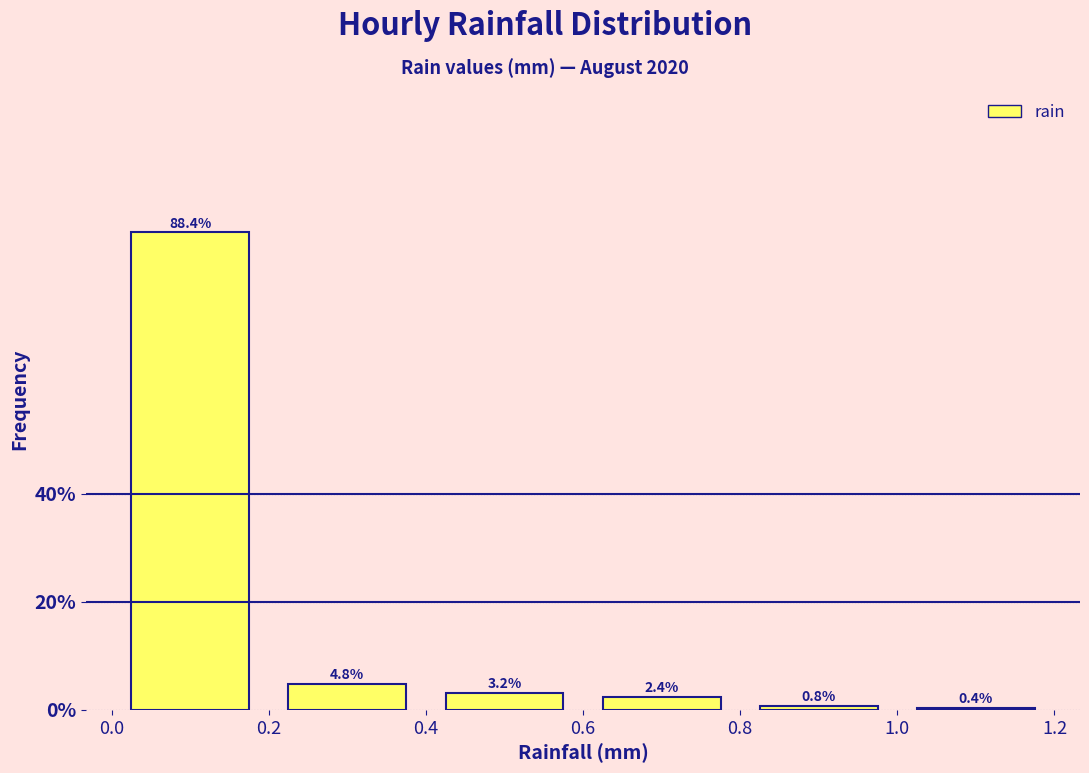

What is the height of the bar covering 0.4 to 0.6 on the x-axis?

3.2